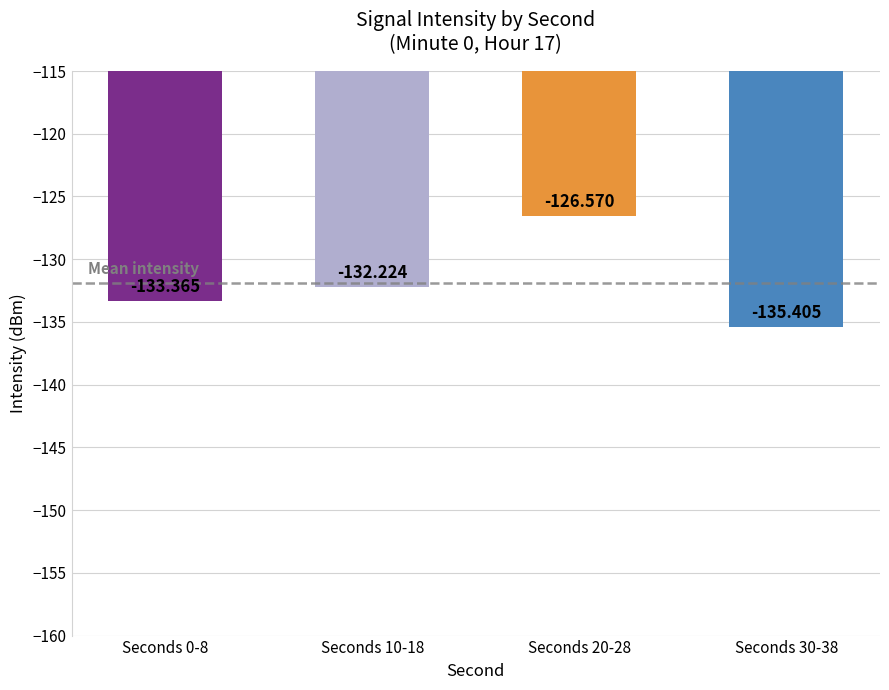

What is the label of the 1st bar from the right?

Seconds 30-38